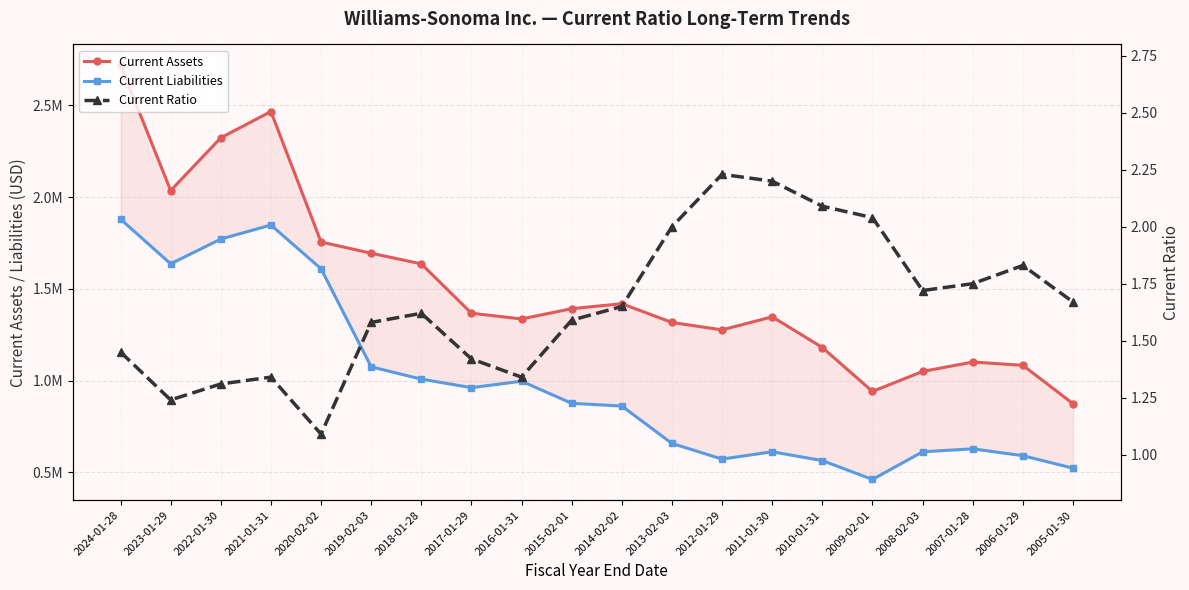

Reading left to right, extract all data points from this chart.

Current Assets: 2024-01-28=2719797.0	2023-01-29=2036080.0	2022-01-30=2323894.0	2021-01-31=2467080.0	2020-02-02=1755635.0	2019-02-03=1694343.0	2018-01-28=1636445.0	2017-01-29=1367180.0	2016-01-31=1336100.0	2015-02-01=1391923.0	2014-02-02=1419103.0	2013-02-03=1316772.0	2012-01-29=1276366.0	2011-01-30=1347594.0	2010-01-31=1180193.0	2009-02-01=940673.0	2008-02-03=1049775.0	2007-01-28=1100963.0	2006-01-29=1083164.0	2005-01-30=873765.0
Current Liabilities: 2024-01-28=1880315.0	2023-01-29=1636451.0	2022-01-30=1771686.0	2021-01-31=1848000.0	2020-02-02=1609555.0	2019-02-03=1074812.0	2018-01-28=1007823.0	2017-01-29=961256.0	2016-01-31=996427.0	2015-02-01=875948.0	2014-02-02=861096.0	2013-02-03=657127.0	2012-01-29=571799.0	2011-01-30=611716.0	2010-01-31=563482.0	2009-02-01=460737.0	2008-02-03=611534.0	2007-01-28=627734.0	2006-01-29=590392.0	2005-01-30=522157.0
Current Ratio: 2024-01-28=1.4	2023-01-29=1.2	2022-01-30=1.3	2021-01-31=1.3	2020-02-02=1.1	2019-02-03=1.6	2018-01-28=1.6	2017-01-29=1.4	2016-01-31=1.3	2015-02-01=1.6	2014-02-02=1.6	2013-02-03=2.0	2012-01-29=2.2	2011-01-30=2.2	2010-01-31=2.1	2009-02-01=2.0	2008-02-03=1.7	2007-01-28=1.8	2006-01-29=1.8	2005-01-30=1.7